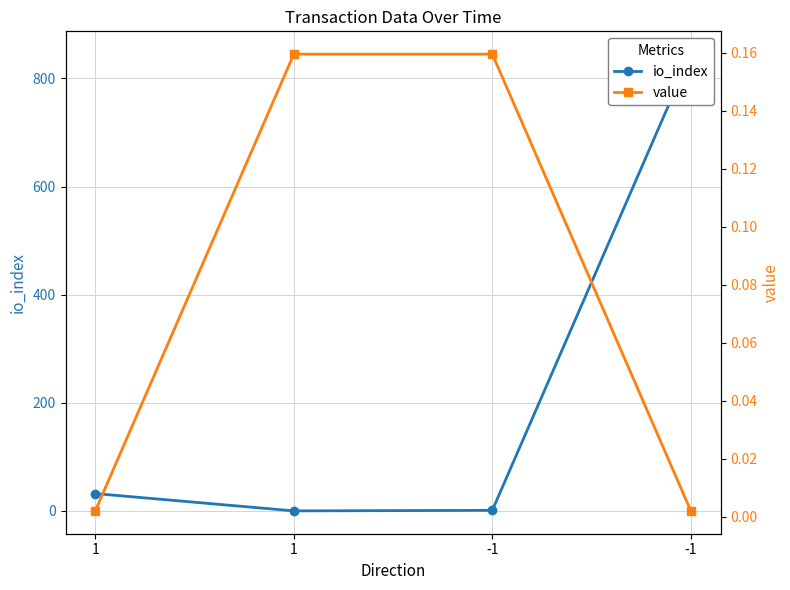

Between -1 and -1, which series saw the biggest shift?

io_index